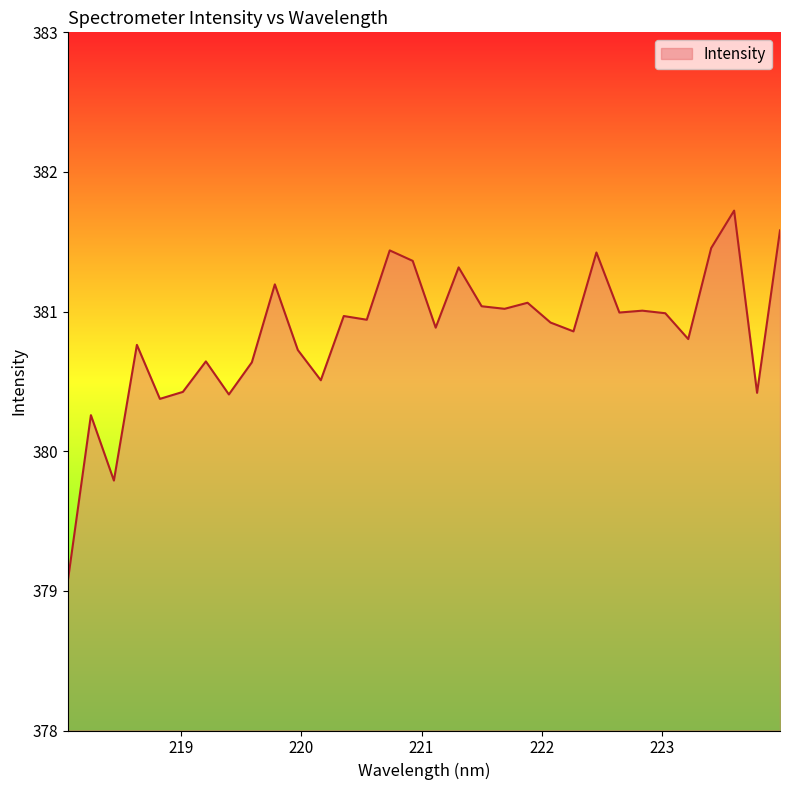

What is the greatest value displayed?

381.7